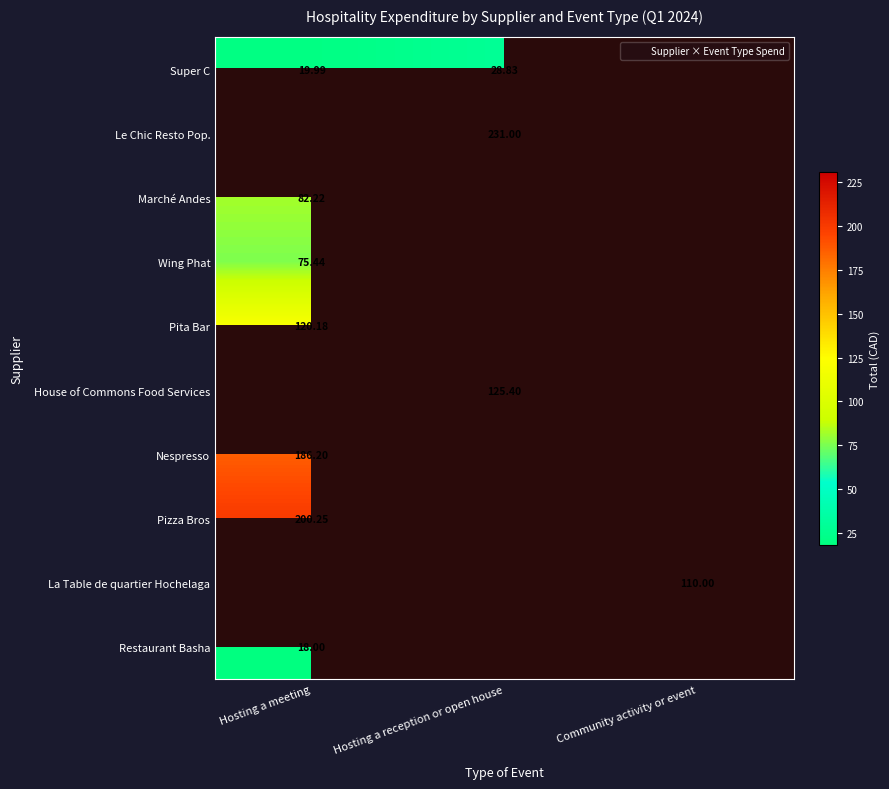

The Restaurant Basha series shows 26.7 at Hosting a meeting. True or false?

False